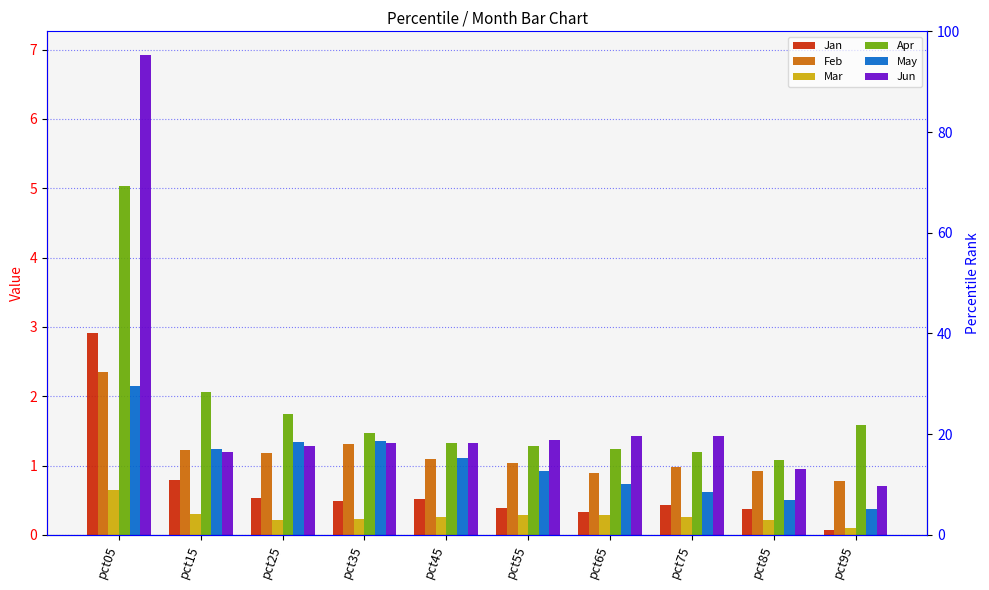

What is the value of the Jan bar at the 3rd from the left?

0.5